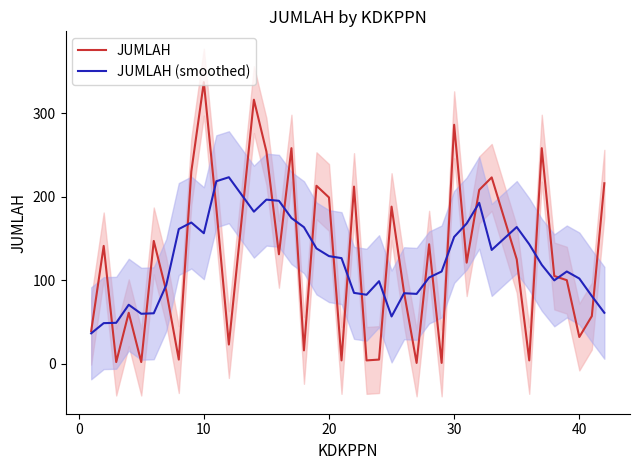

What is the maximum value for JUMLAH?

337.0